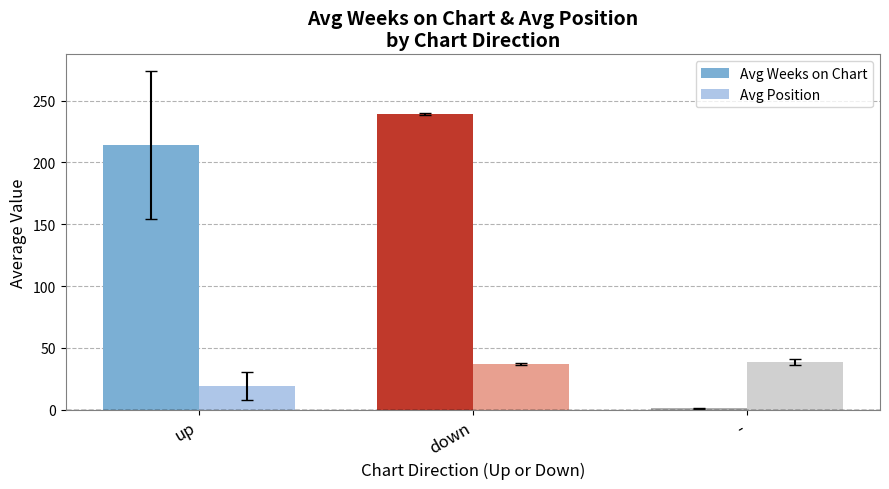

The Avg Weeks on Chart series shows 213.7 at up. True or false?

True